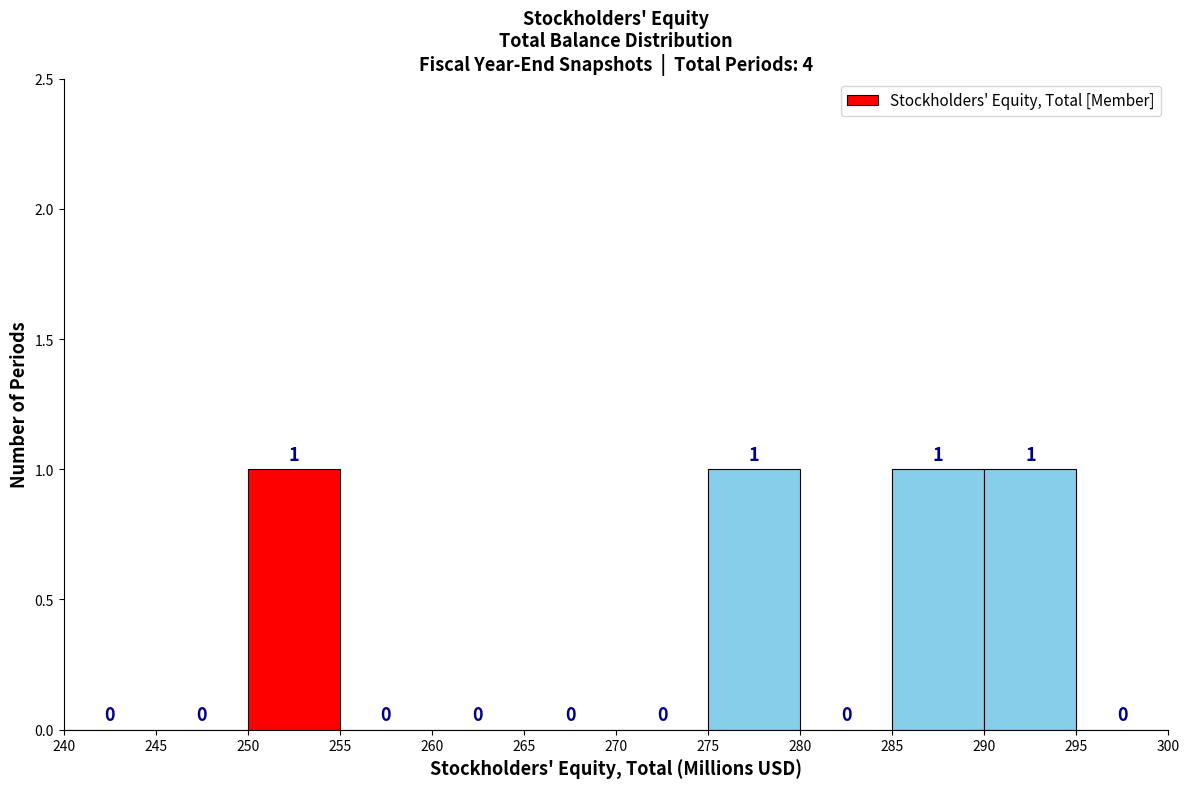

How tall is the bar that spans 285 to 290 on the x-axis?

1